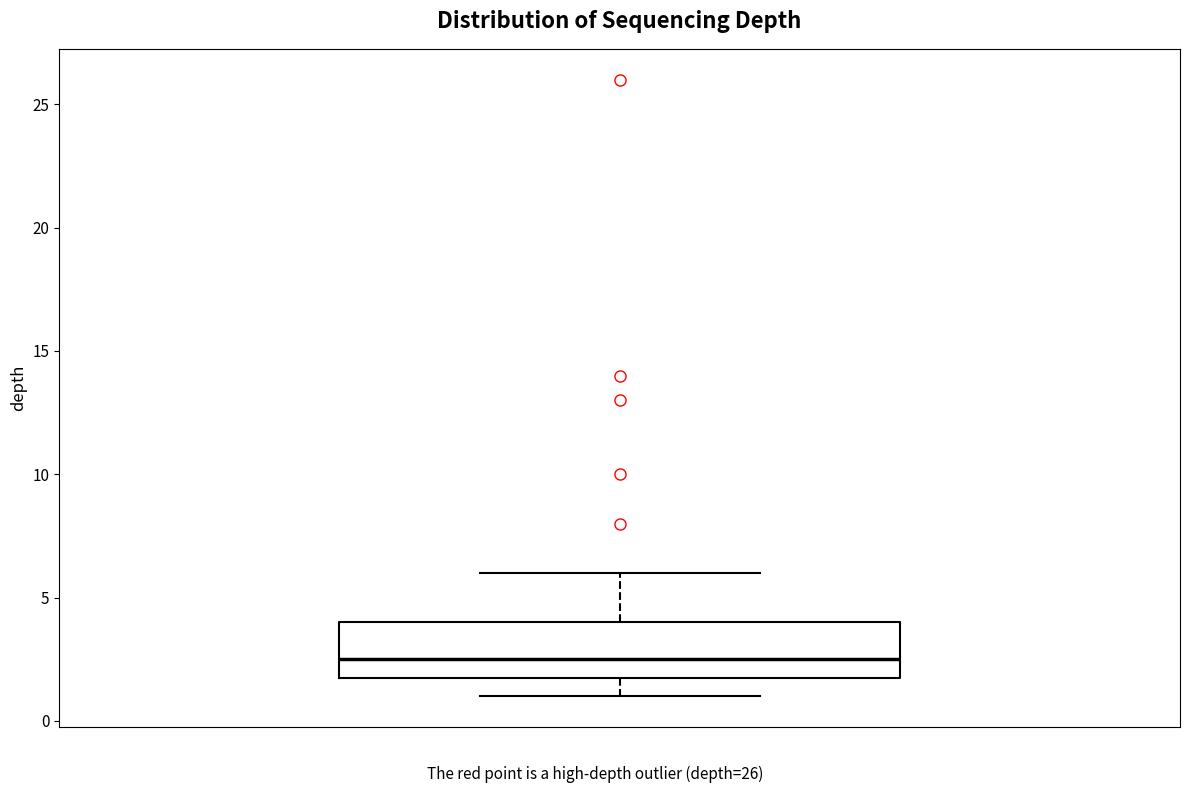

Transcribe this box plot: give where the median line is, the range the box spans, and where the two whiskers end, as read against the y-axis. The values are not printed on the chart, so give them approximately, as read against the axis.

median 2.5, box 2.0 to 4.0, whiskers 1.0 to 6.0